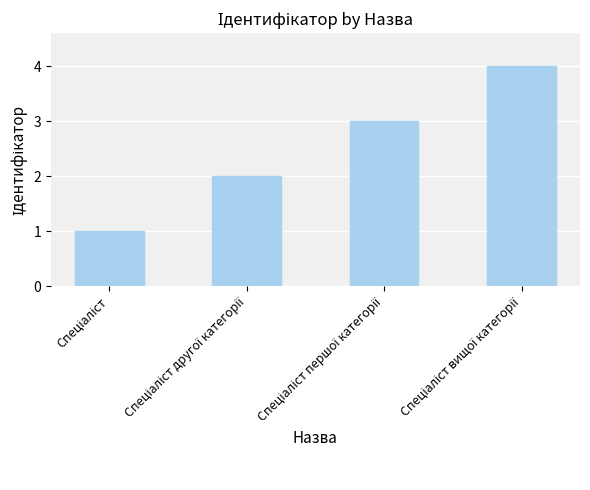

What is the smallest value displayed?

1